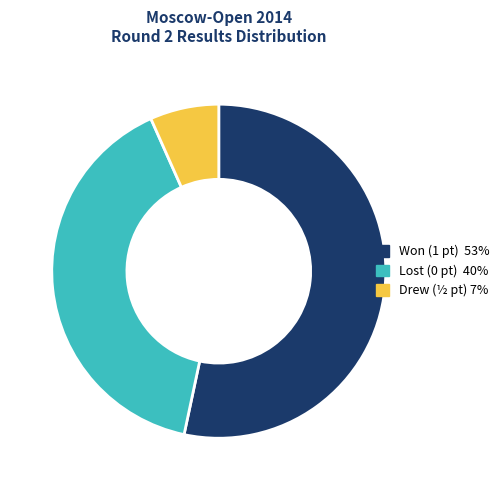

Is there any slice that represents more than half of the pie?

Yes